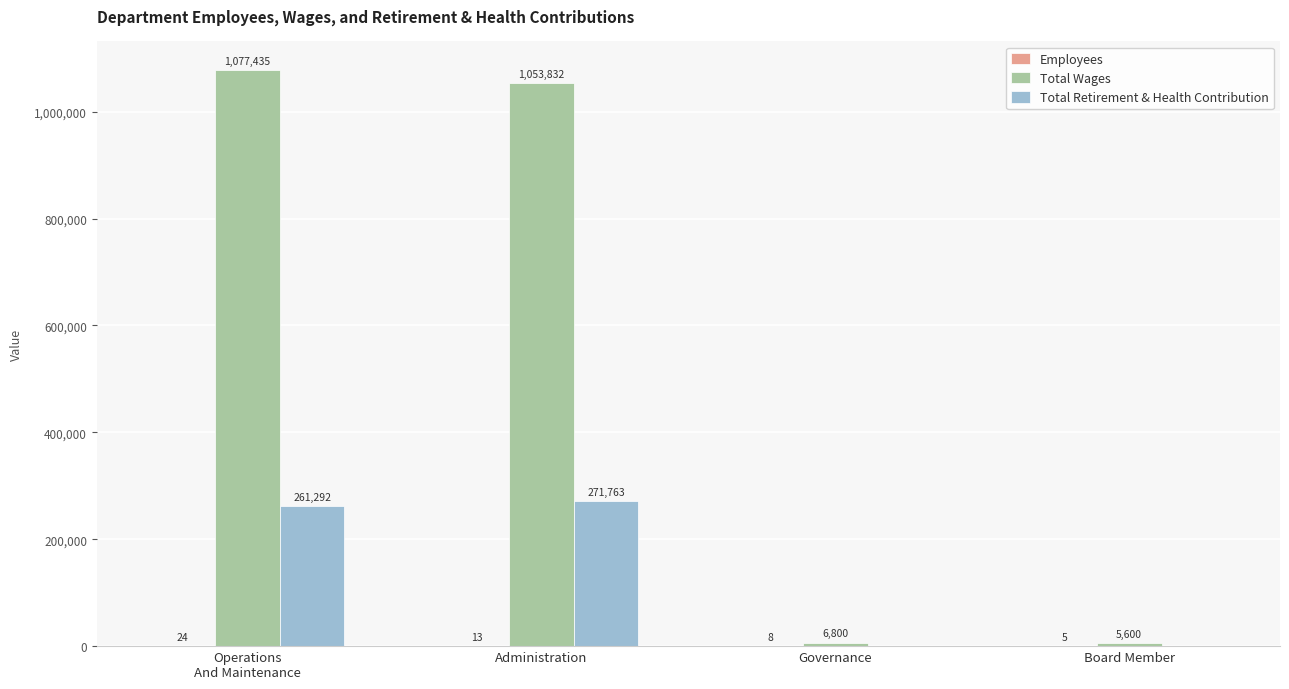

True or false: Total Retirement & Health Contribution has a value of 0 at Governance.

True